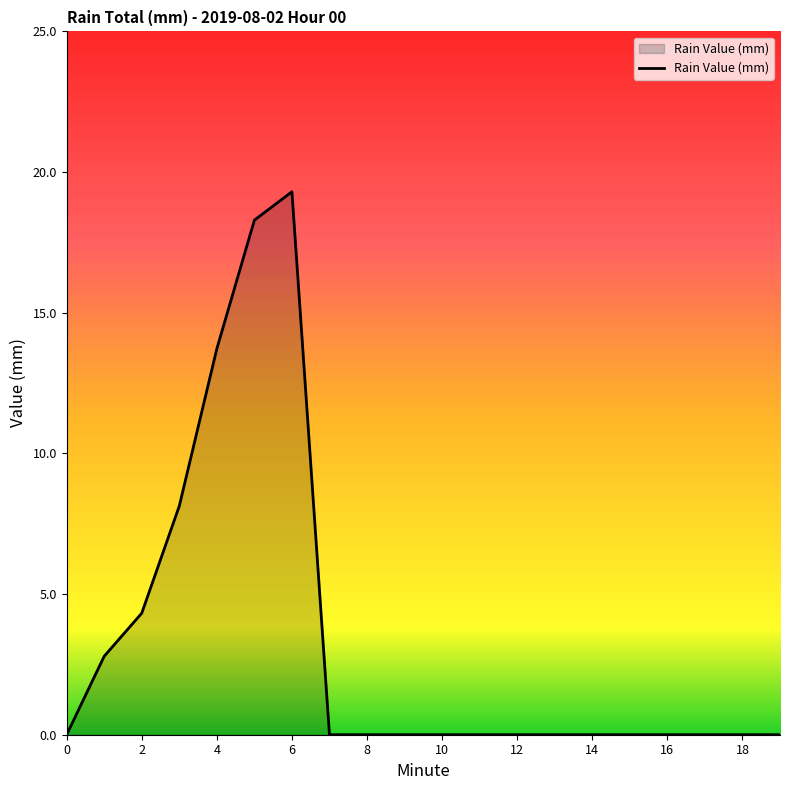

What is the greatest value displayed?

19.3